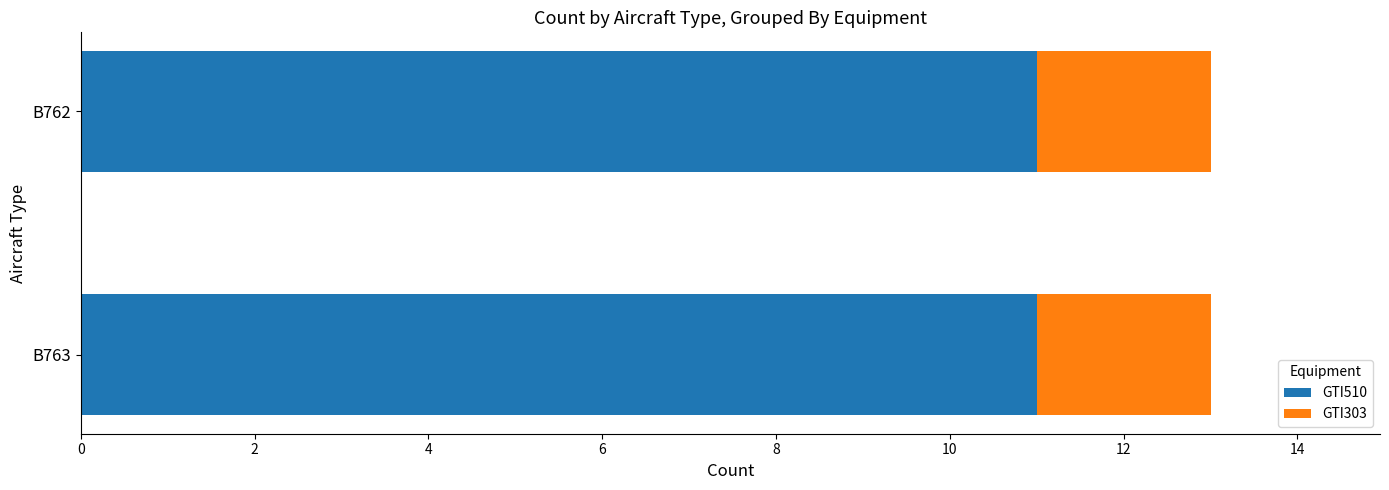

The GTI510 series shows 11 at B762. True or false?

True